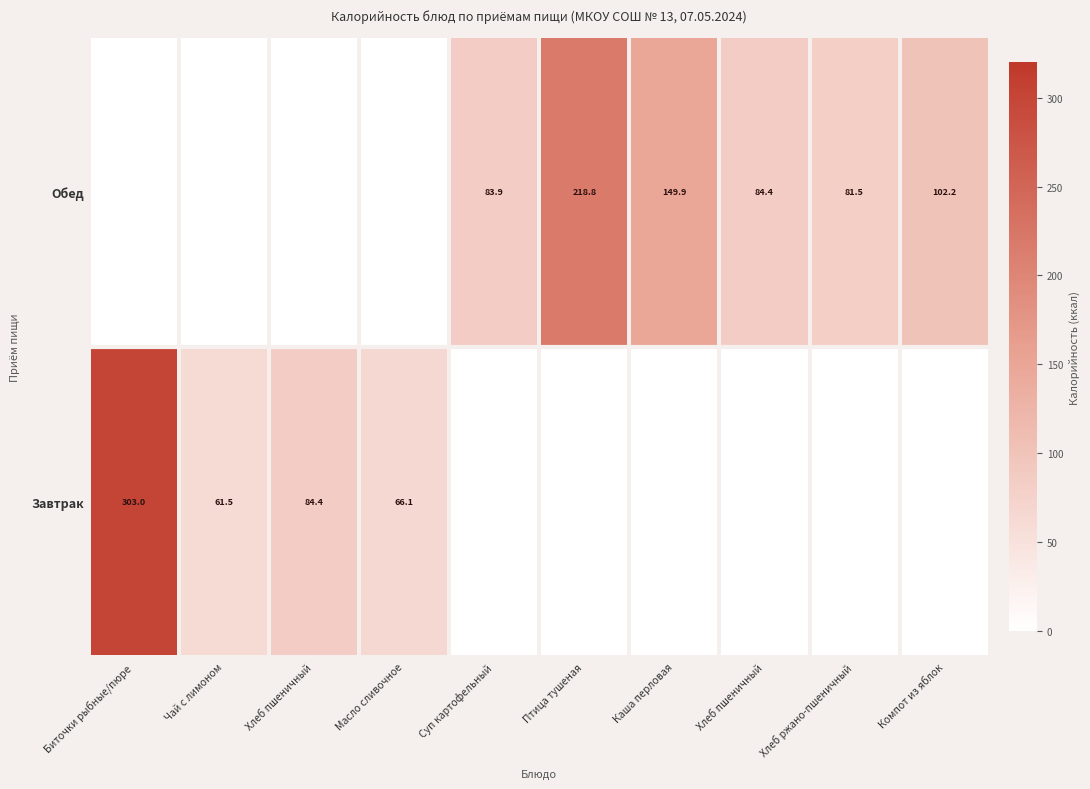

What is the total value across all series at Хлеб ржано-пшеничный?

81.5